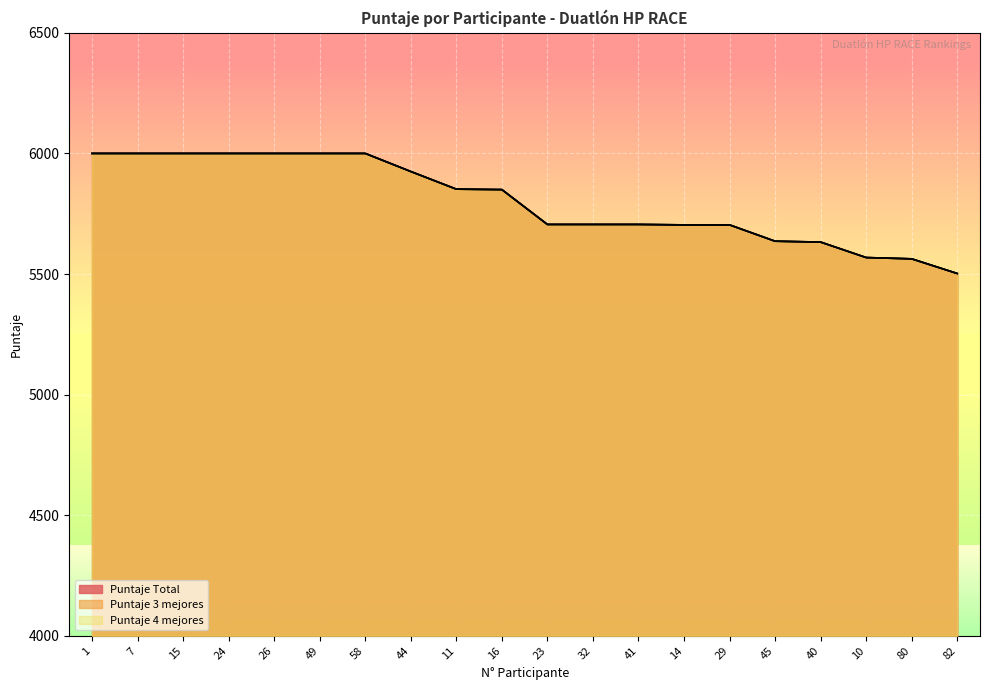

Does the chart display data point markers on the line(s)?

No